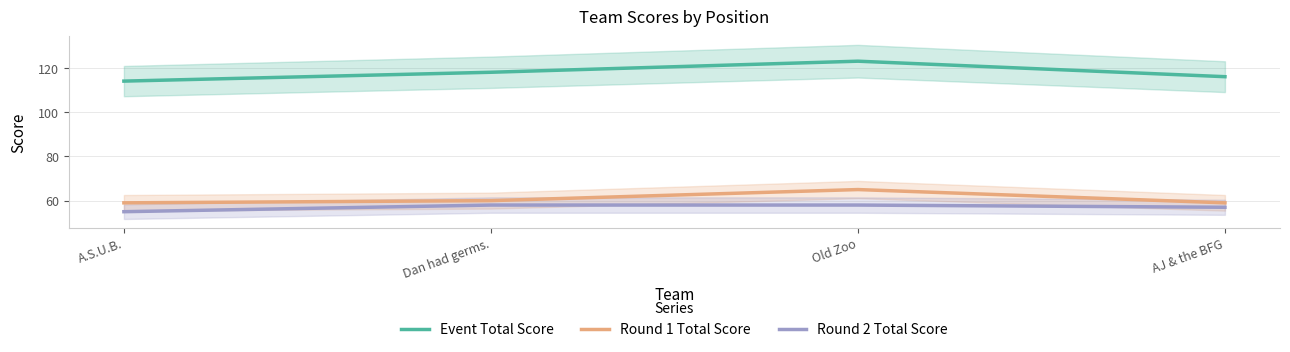

At which category does the chart reach its minimum across all series?

A.S.U.B.